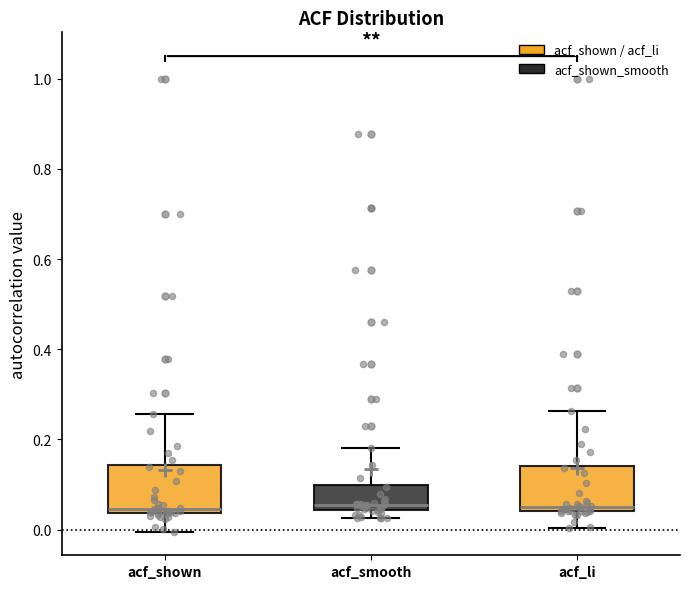

Reading left to right, read every box against the y-axis: the position of its median line, the range the box covers, and the ends of its whiskers. The values are not printed on the chart, so give them approximately, as read against the axis.

acf_shown: median 0.04 (just above the box's lower edge), box 0.04 to 0.14, whiskers 0.00 to 0.26
acf_smooth: median 0.06, box 0.04 to 0.10, whiskers 0.02 to 0.18
acf_li: median 0.06, box 0.04 to 0.14, whiskers 0.00 to 0.26